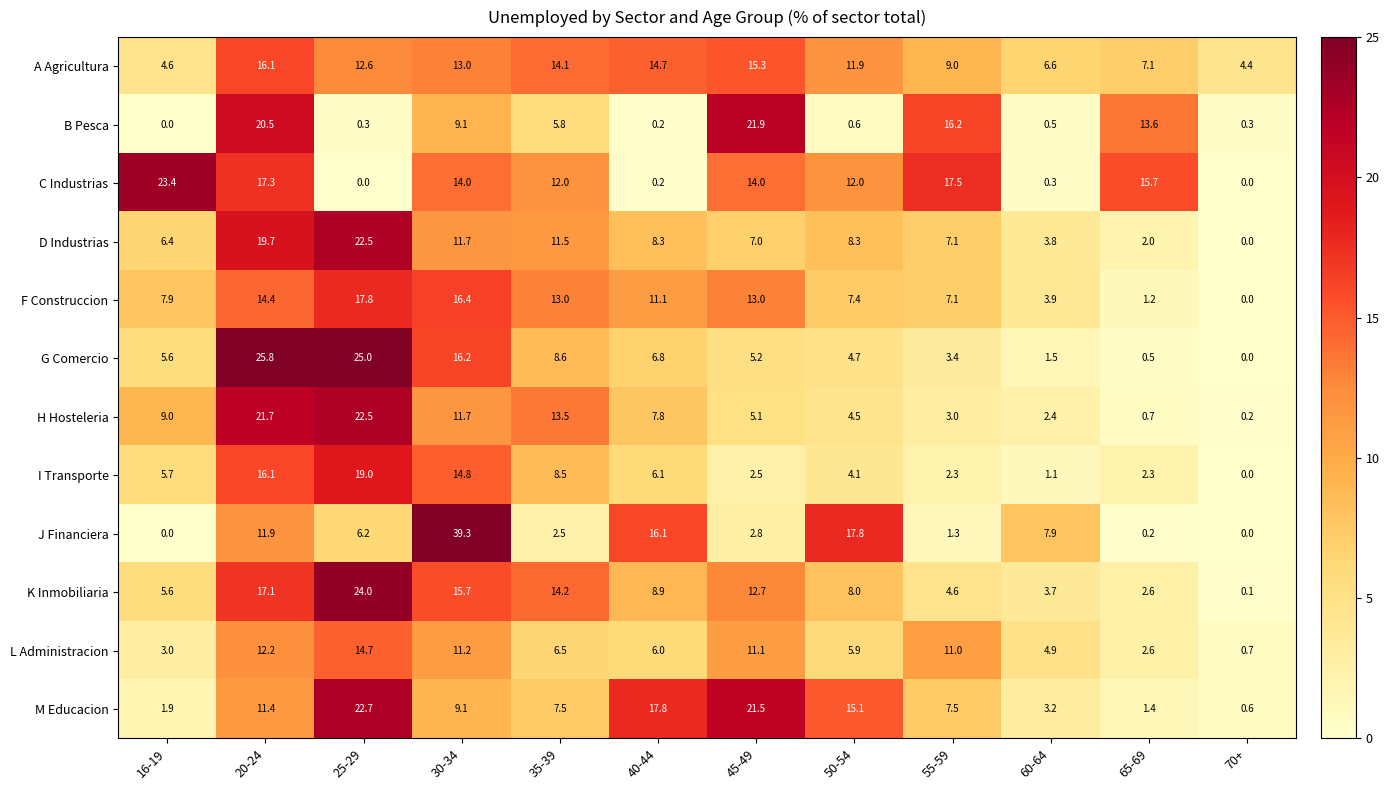

List the labels in order of H Hosteleria value, smallest first.

70+, 65-69, 60-64, 55-59, 50-54, 45-49, 40-44, 16-19, 30-34, 35-39, 20-24, 25-29